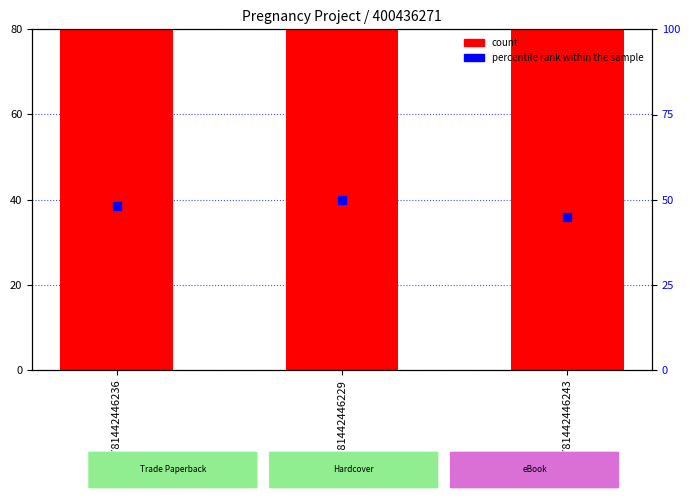

What is the total value across all series at 9781442446243?

125